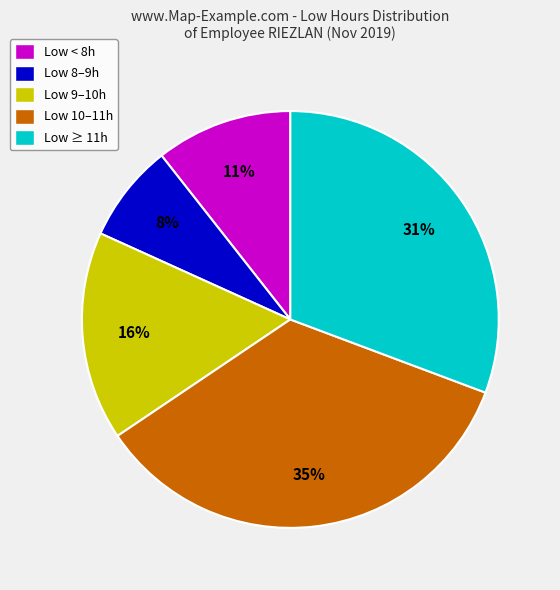

Which has a higher value, Low < 8h or Low 10–11h?

Low 10–11h